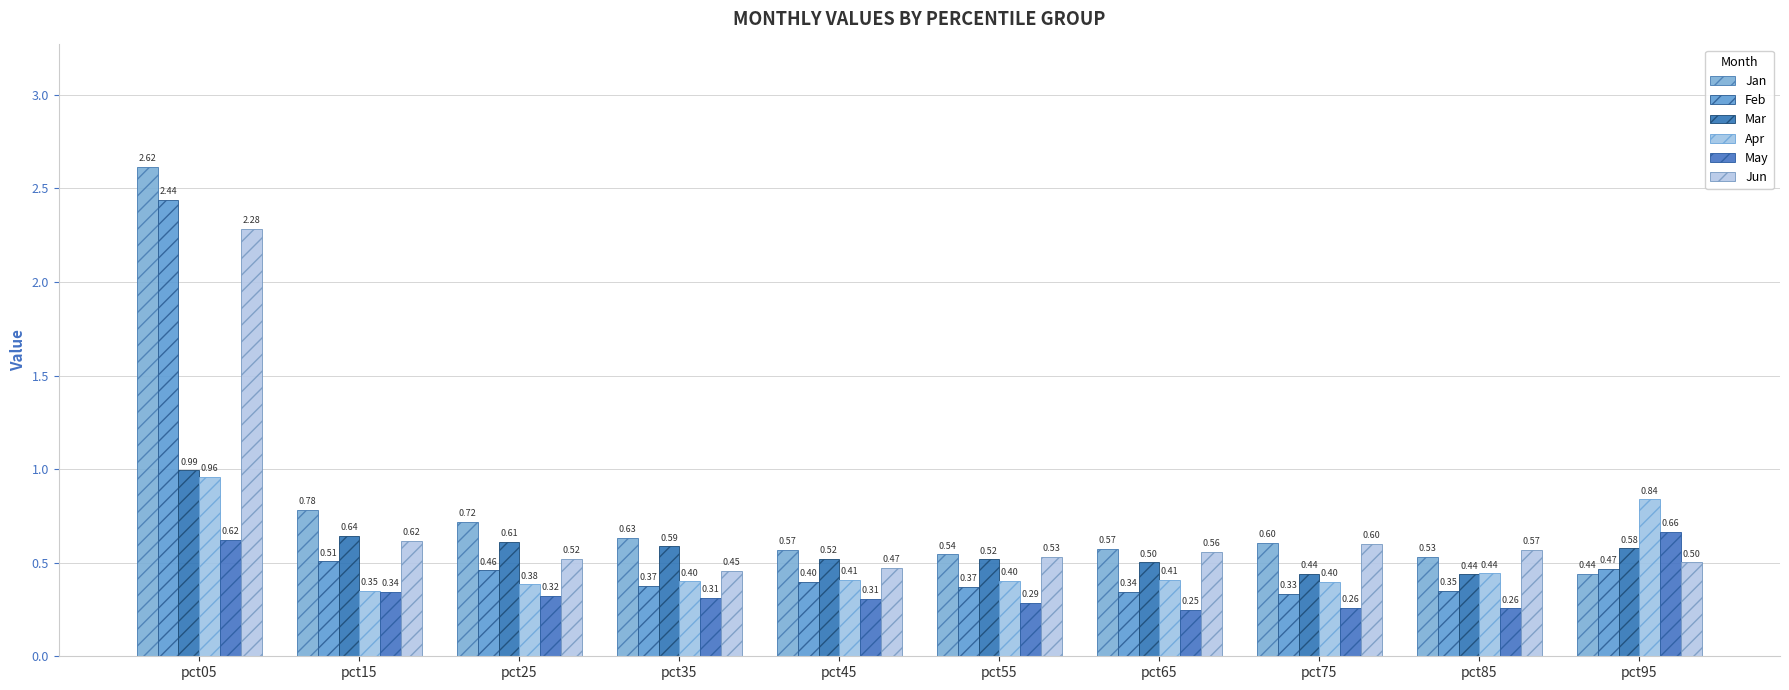

Count the number of data series in this chart.

6